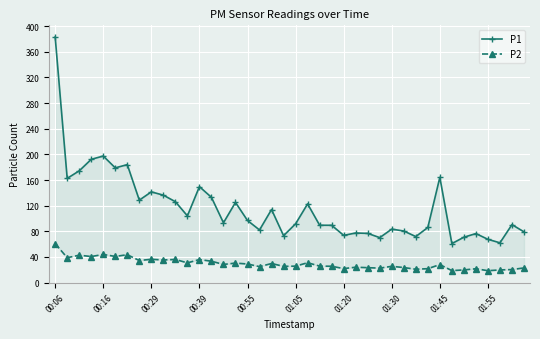

Where does the P1 series first go above 93?

00:06